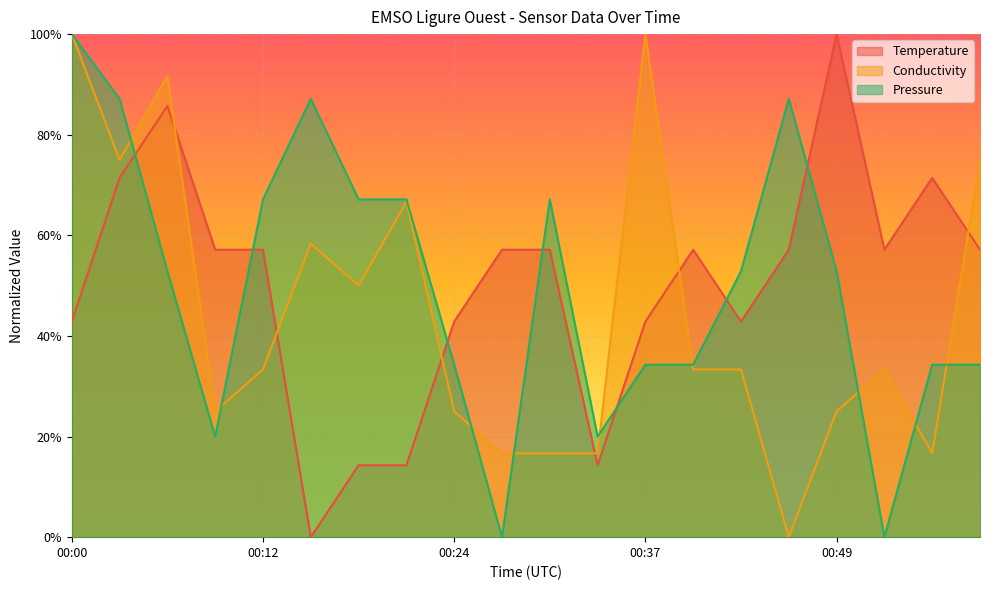

Which series has the largest total across all categories?

Pressure